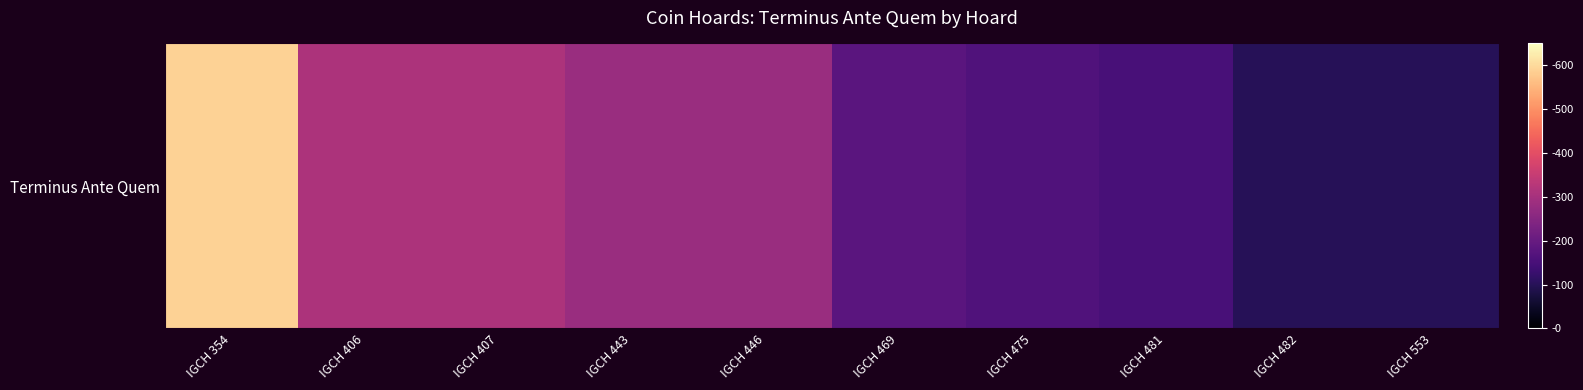

At which category does the chart reach its minimum across all series?

IGCH 482